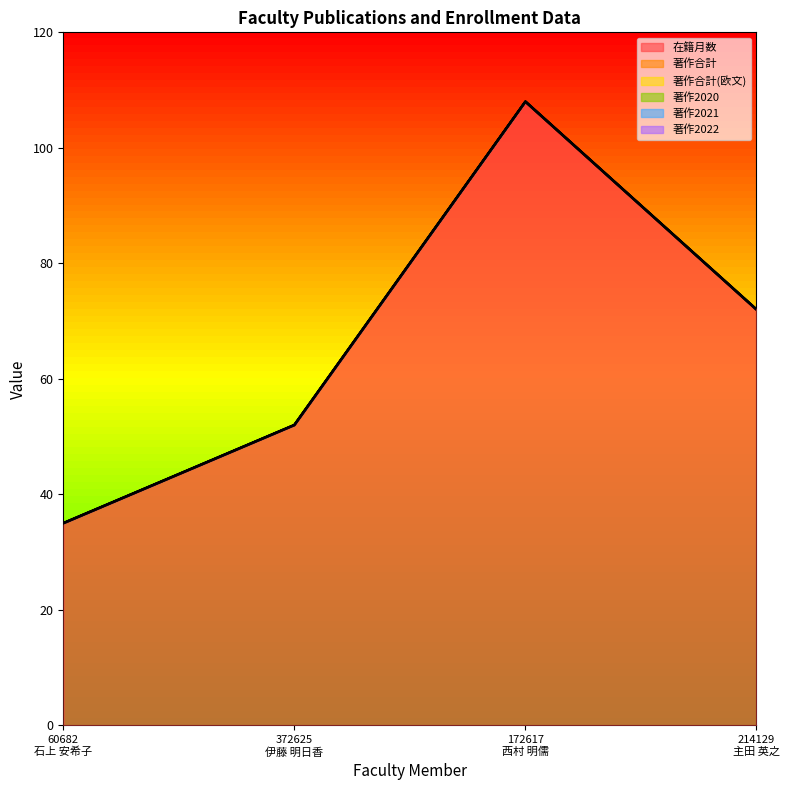

Reading left to right, extract all data points from this chart.

在籍月数: 35	52	108	72
著作合計: 0	0	0	0
著作合計(欧文): 0	0	0	0
著作2020: 0	0	0	0
著作2021: 0	0	0	0
著作2022: 0	0	0	0